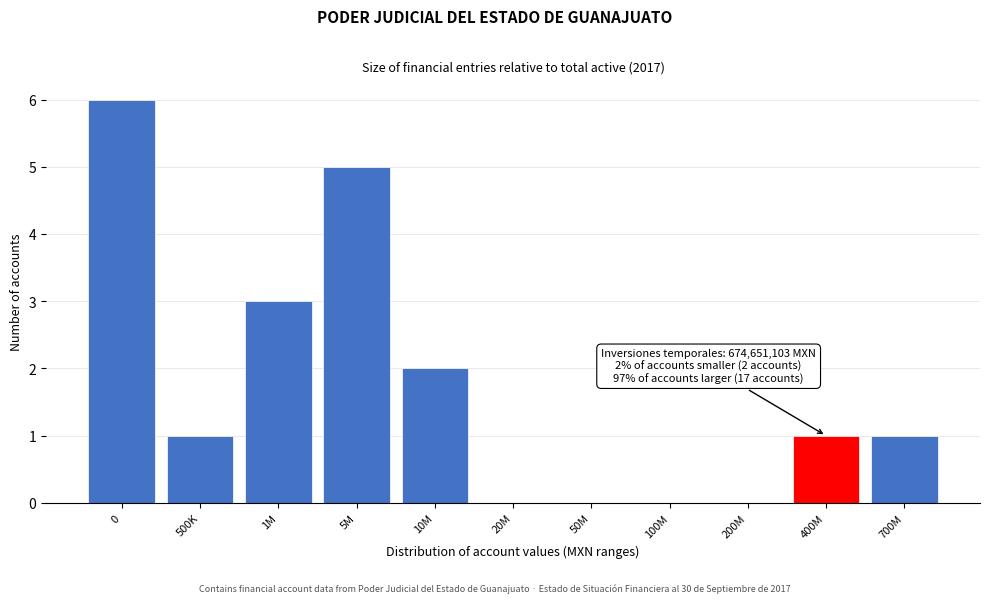

Reading left to right, extract all data points from this chart.

0=6	500K=1	1M=3	5M=5	10M=2	20M=0	50M=0	100M=0	200M=0	400M=1	700M=1